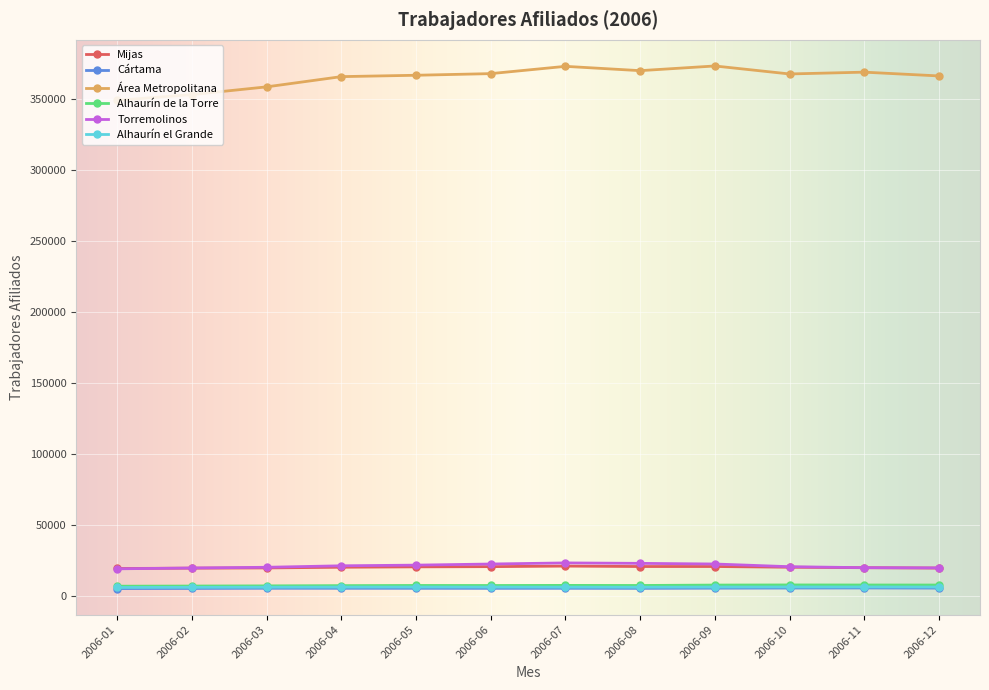

Which series has the largest total across all categories?

Área Metropolitana